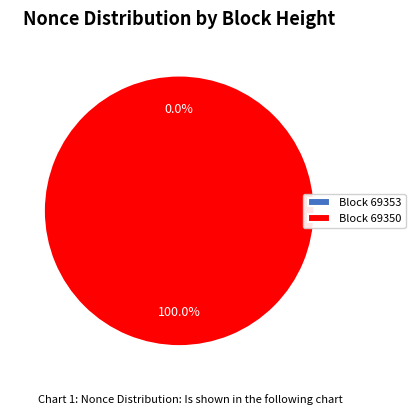

What percentage is the 69350 slice, to the nearest percent?

100%